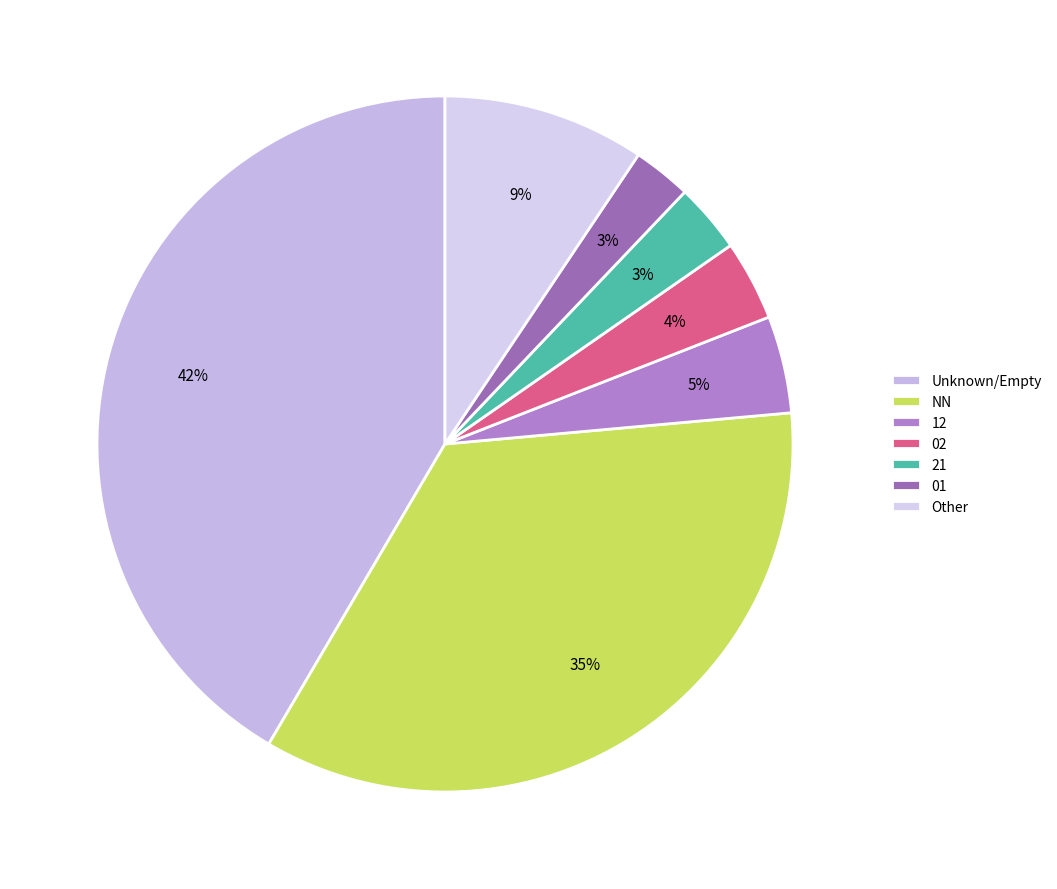

Is there any slice that represents more than half of the pie?

No